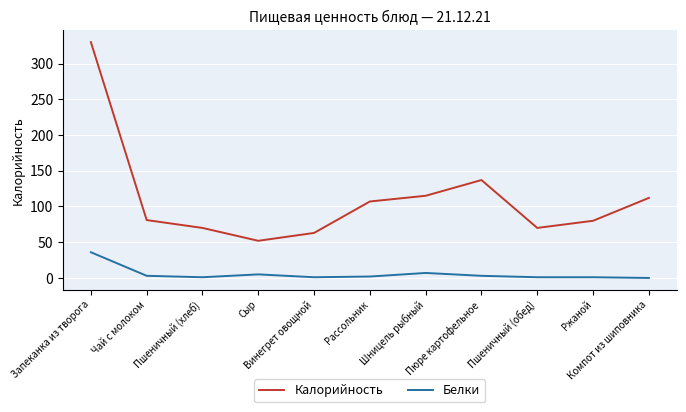

Which series has the widest spread of values?

Калорийность